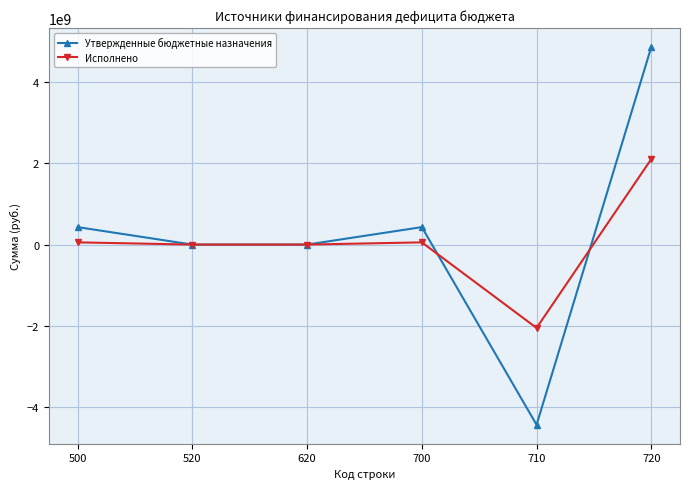

Which series ends up on top after the final intersection of Утвержденные бюджетные назначения and Исполнено?

Утвержденные бюджетные назначения